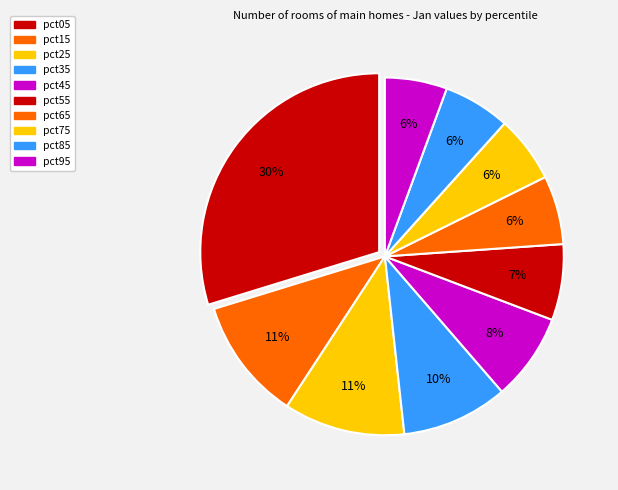

How many slices are in this pie chart?

10